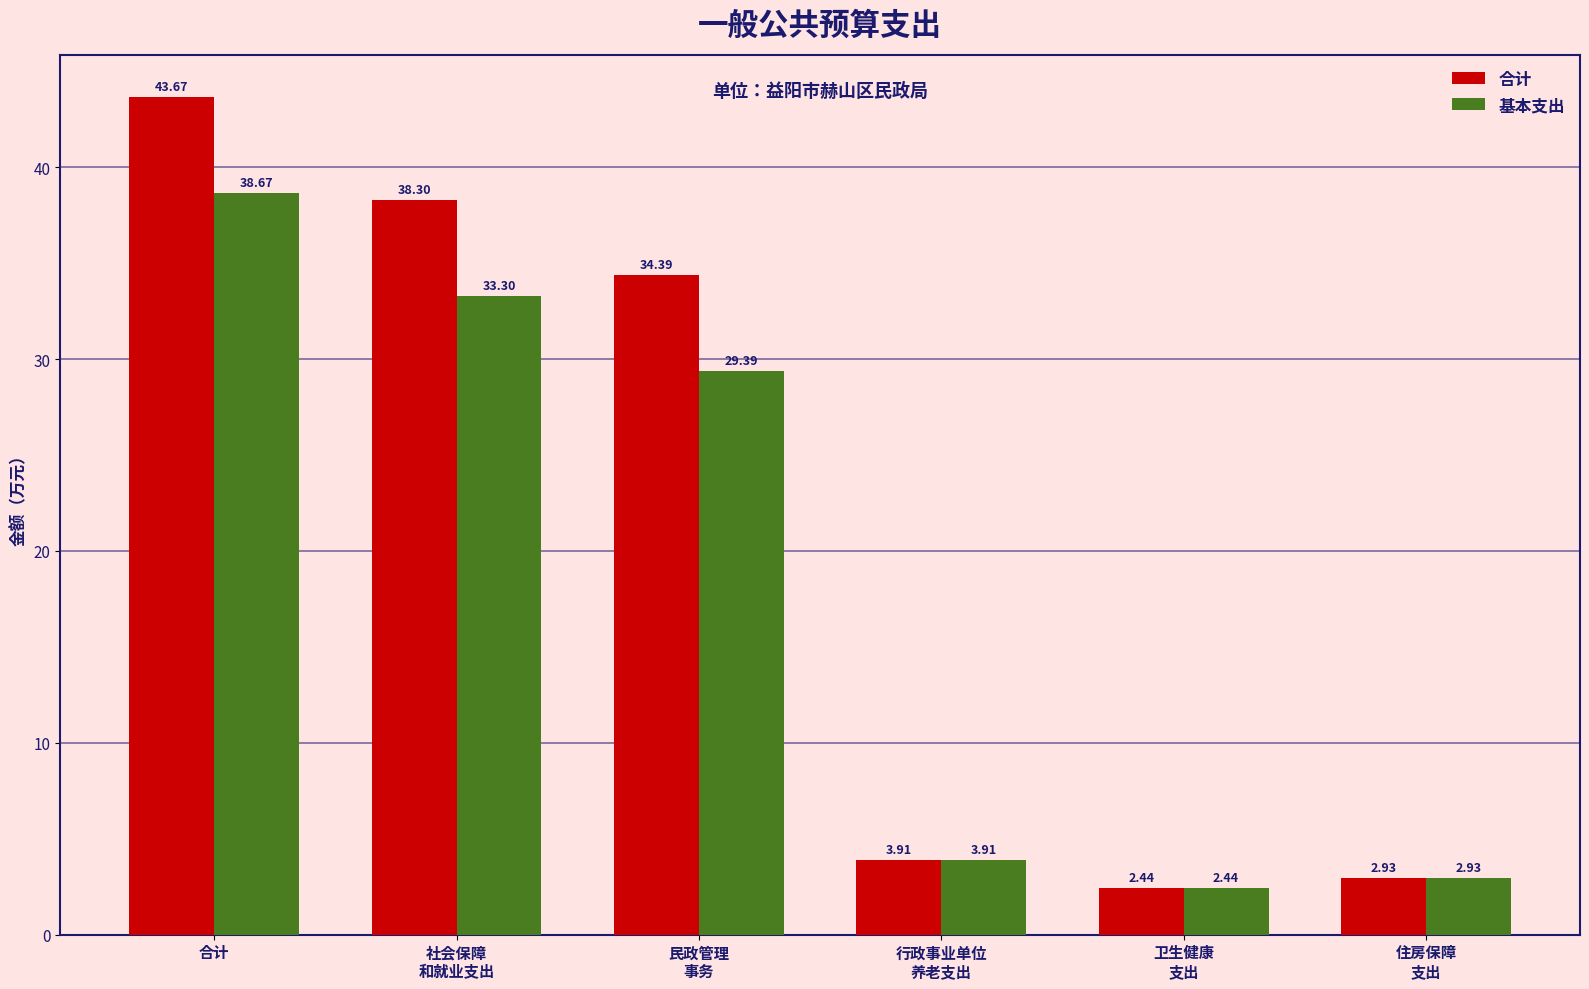

Rank the series by their maximum value, from lowest to highest.

基本支出, 合计